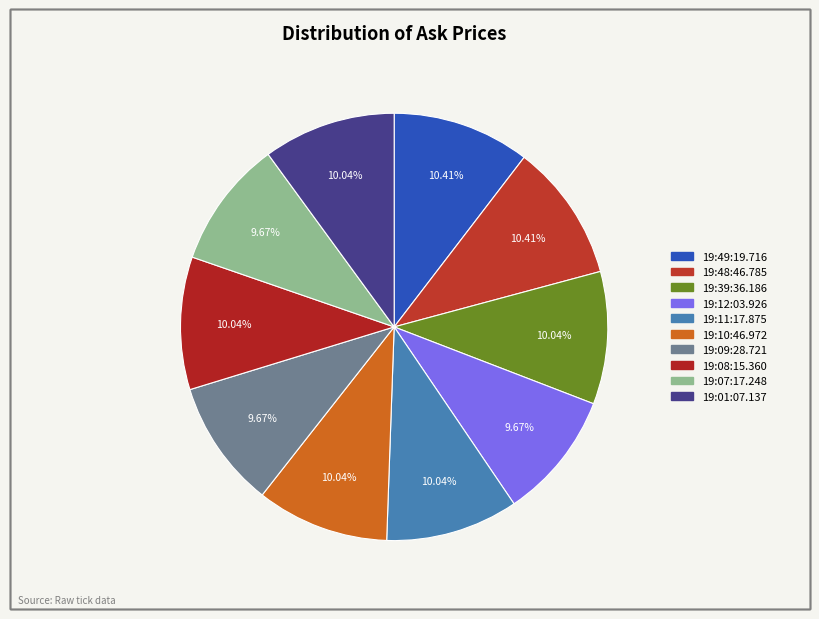

Is there any slice that represents more than half of the pie?

No